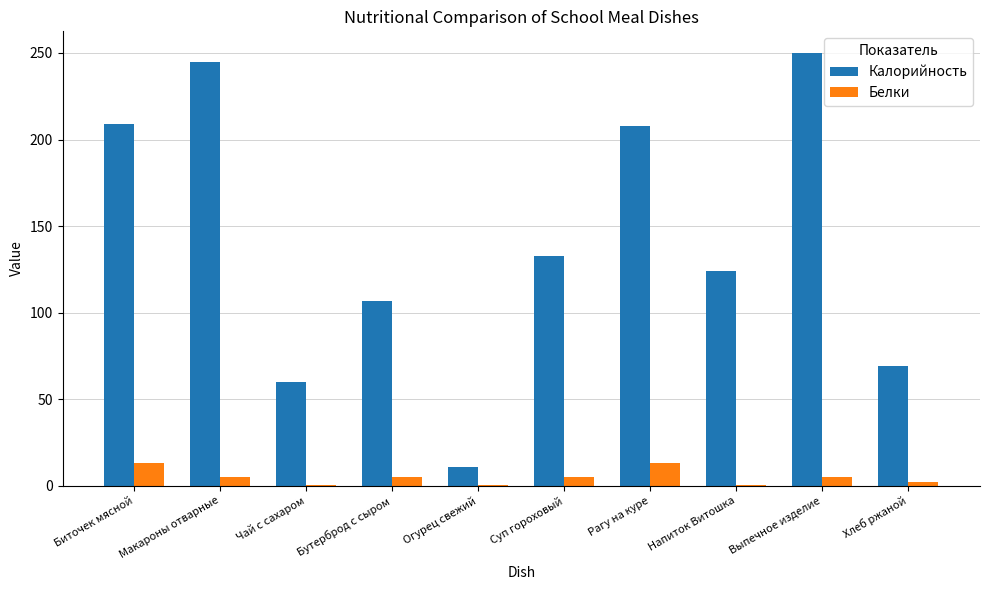

What is the highest value of the Белки series?

13.0